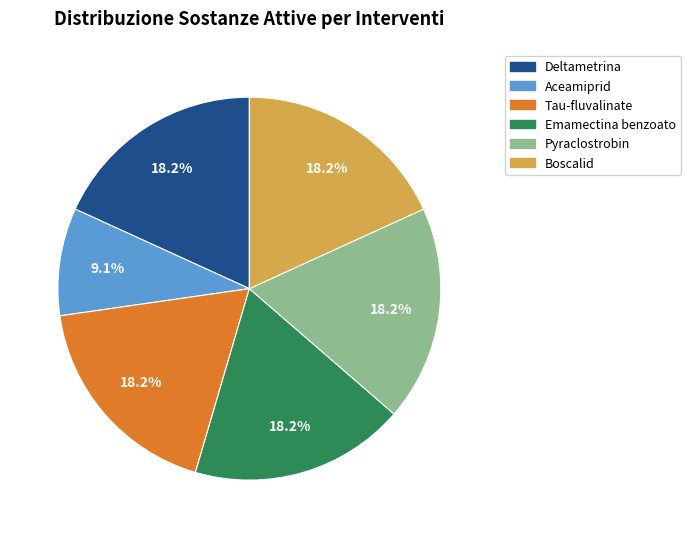

Is there any slice that represents more than half of the pie?

No